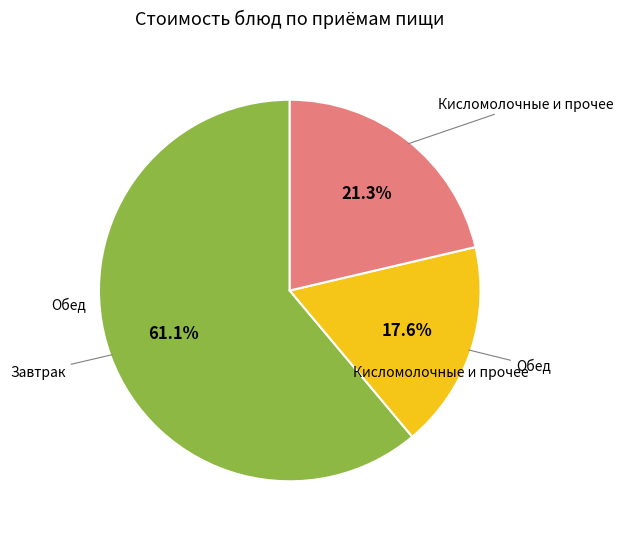

How many segments does this pie chart have?

3